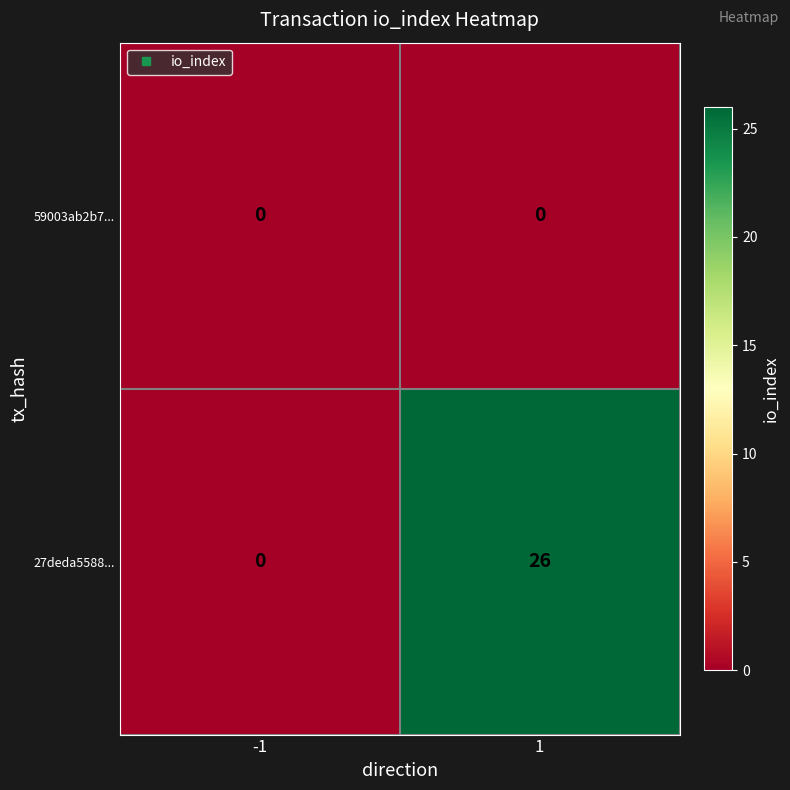

How many data points does each series have?

2